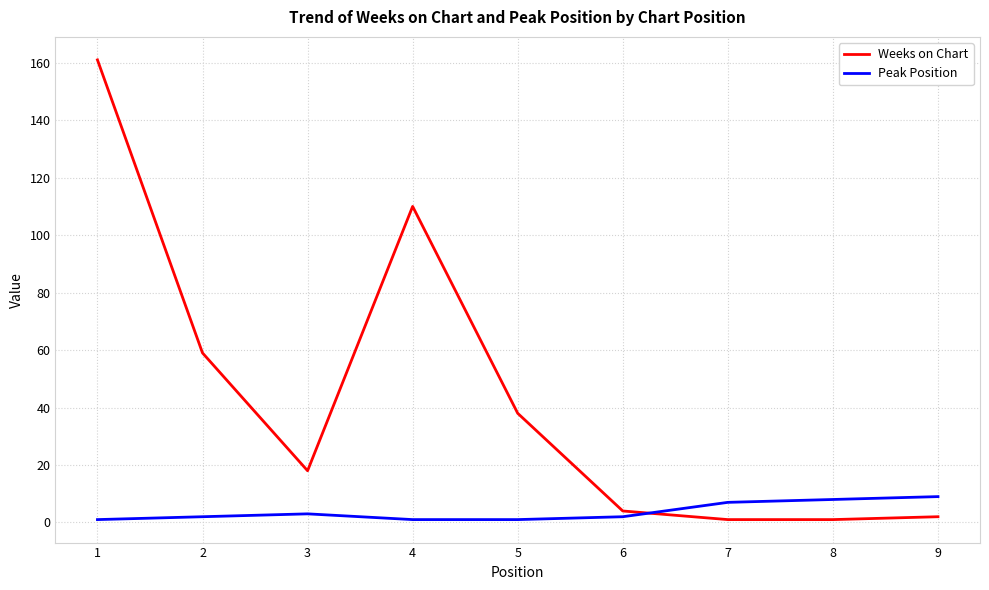

Rank the series by their maximum value, from highest to lowest.

Weeks on Chart, Peak Position